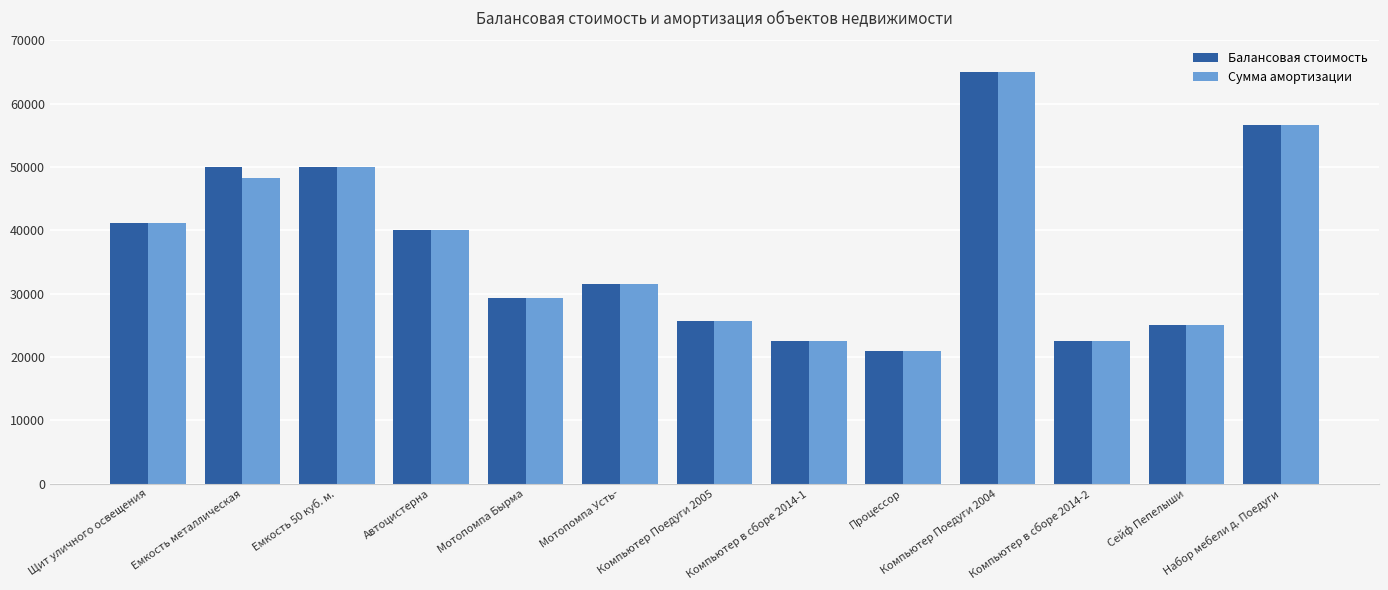

What is the total value across all series at Емкость металлическая?

98214.4